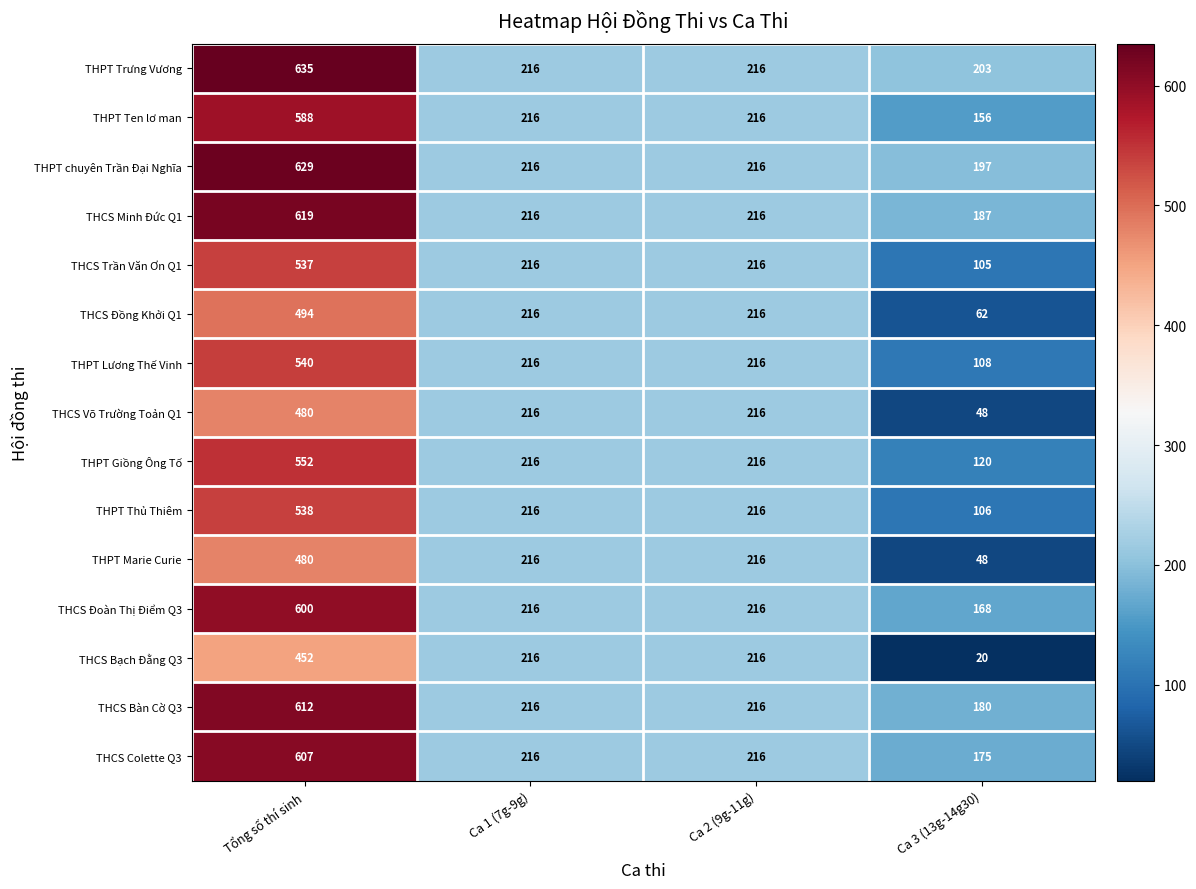

Which label corresponds to the largest value in the chart?

Tổng số thí sinh